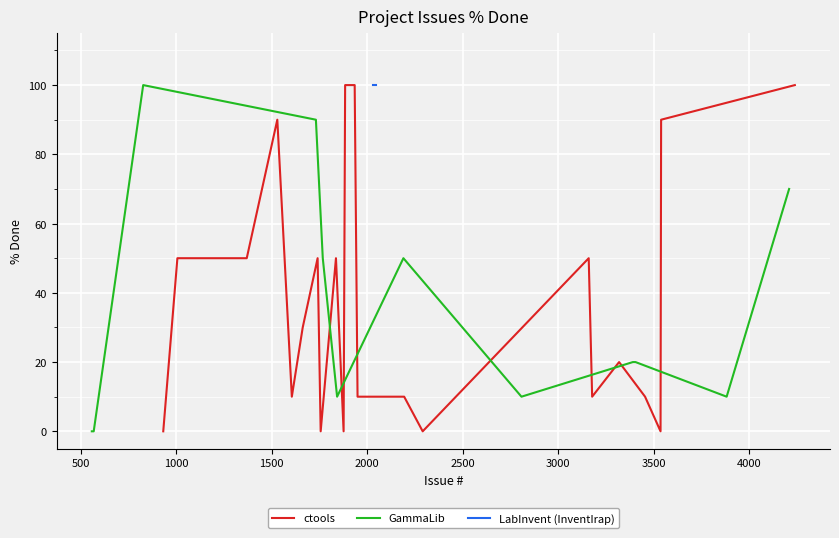

What is the value of the LabInvent (InventIrap) point at the 30th from the left?

100